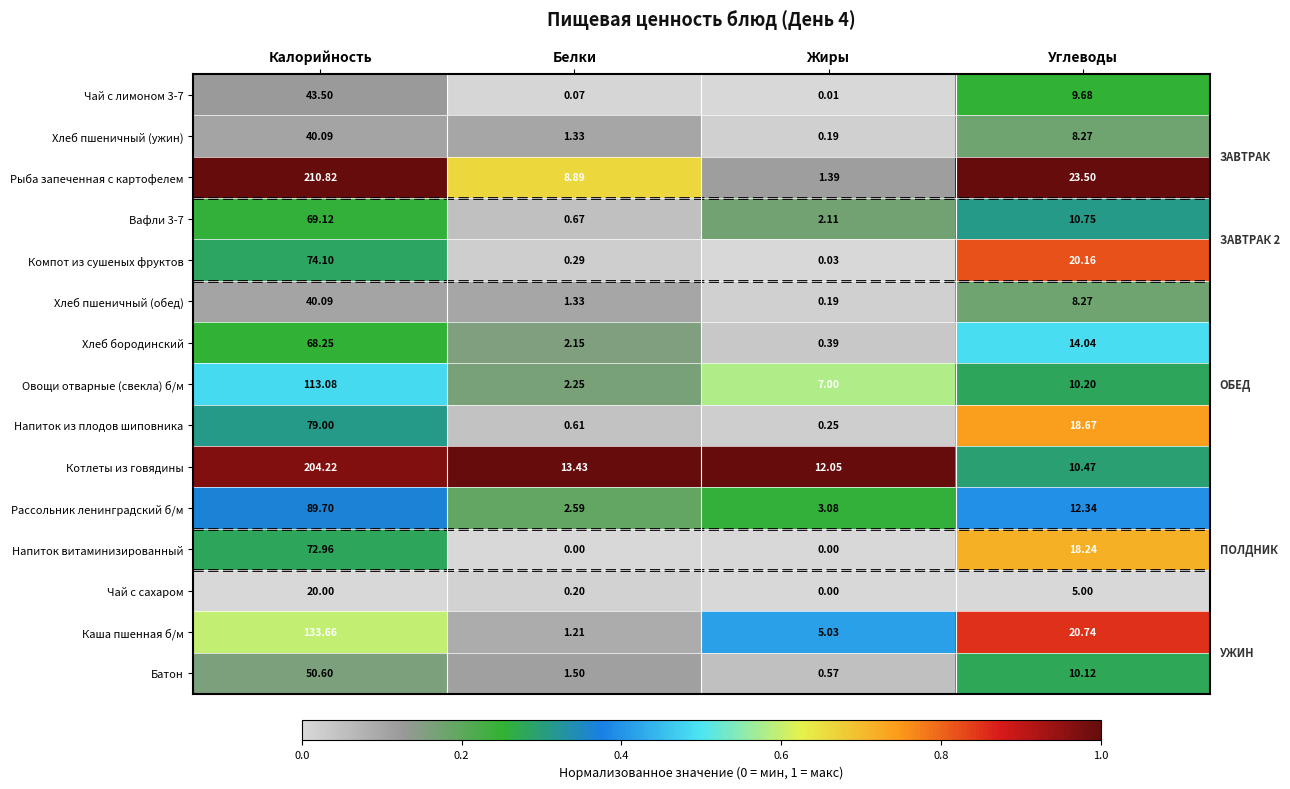

At which label does Чай с сахаром reach its peak?

Калорийность